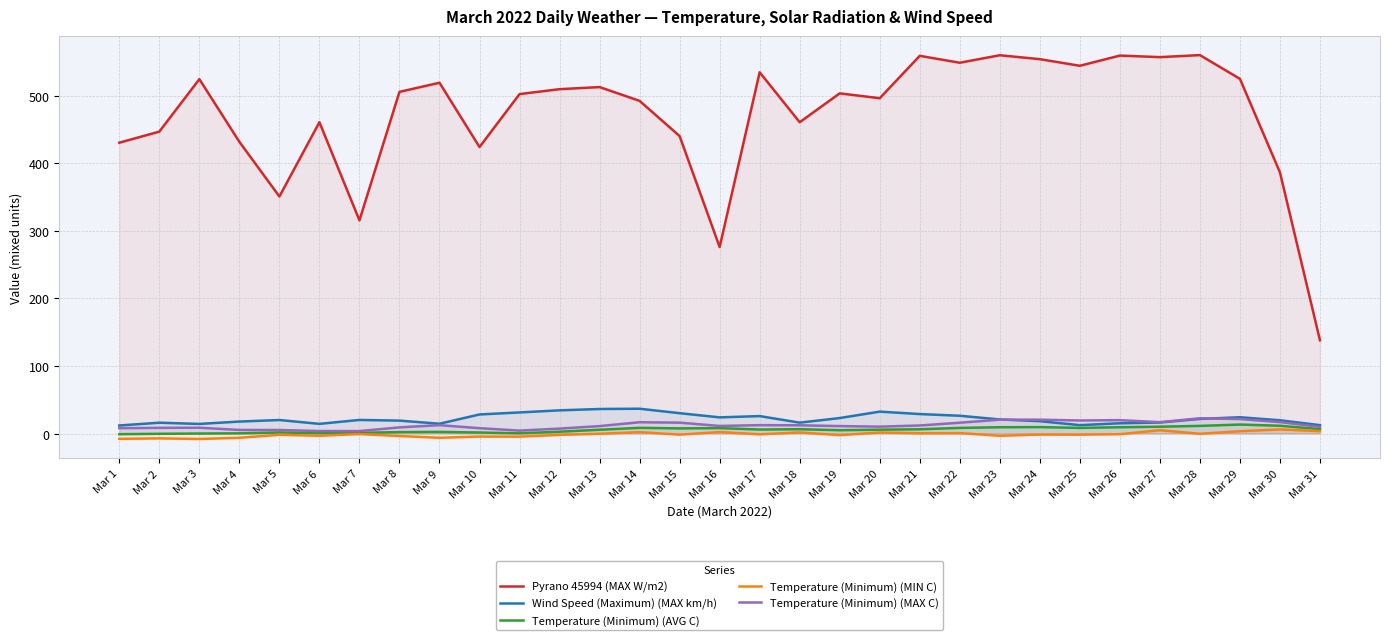

At which category does Temperature (Minimum) (MIN C) reach its first local peak?

Mar 2